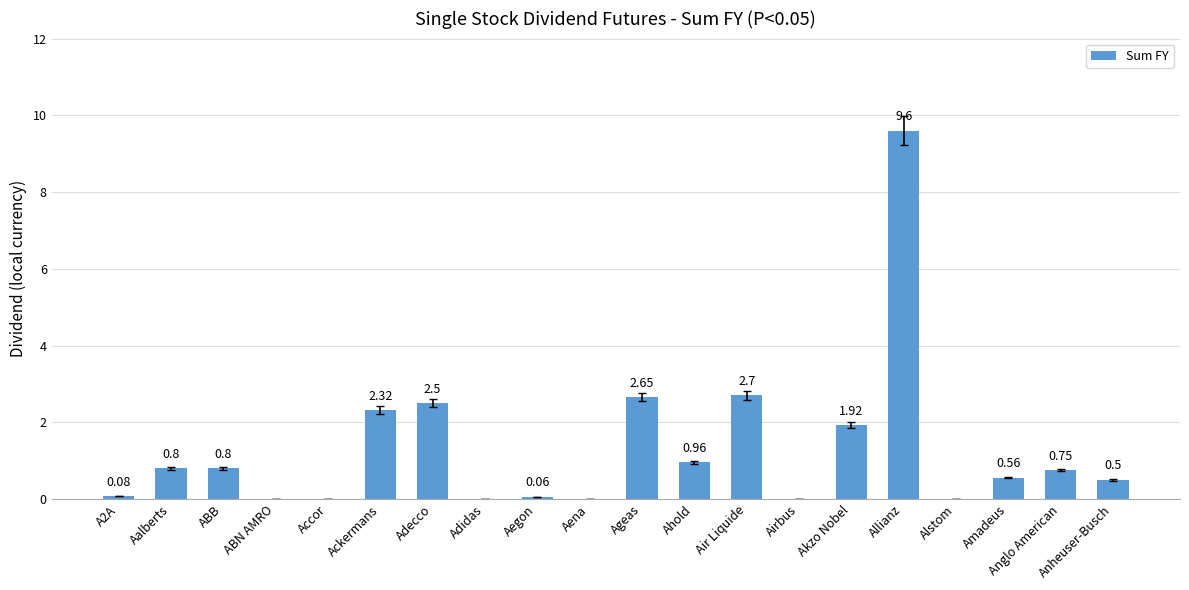

At which category does the chart reach its peak across all series?

Allianz